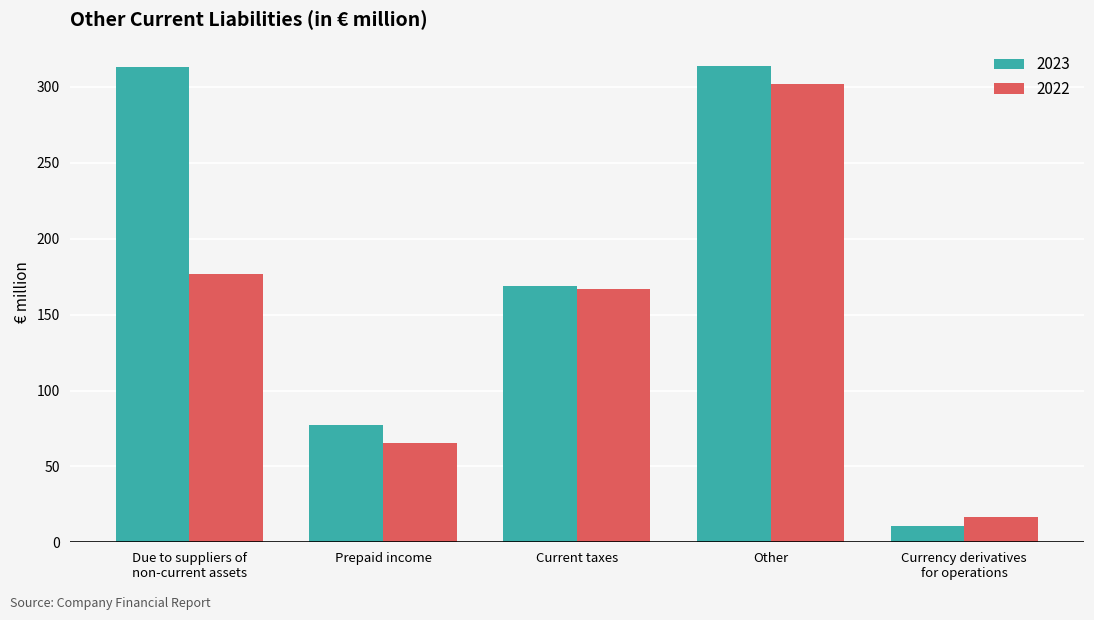

List the series in order of their peak value, lowest first.

2022, 2023